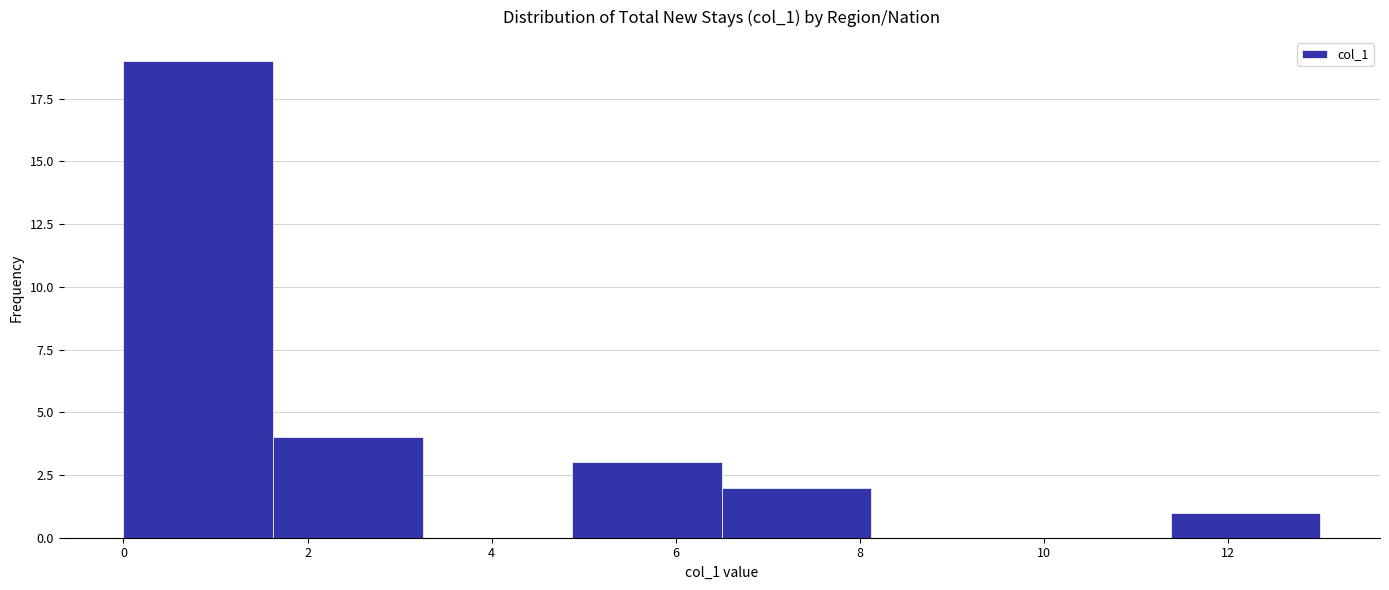

Reading left to right, list every bar in this chart as the range it spans on the x-axis followed by its height. Neither the bar edges nor the heights are printed on the chart, so give them approximately, as read against the axes.

0.0 to 1.6: 19
1.6 to 3.2: 4
3.2 to 4.8: 0
4.8 to 6.6: 3
6.6 to 8.2: 2
8.2 to 9.8: 0
9.8 to 11.4: 0
11.4 to 13.0: 1